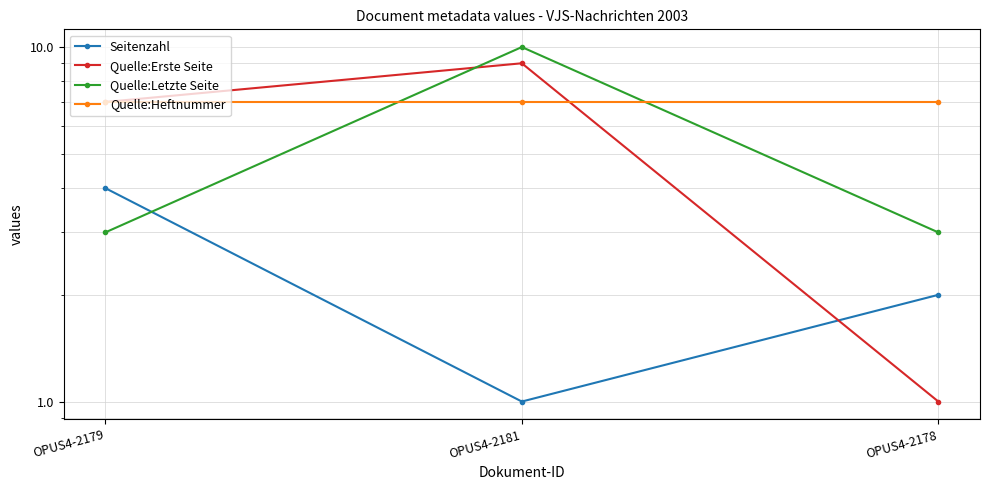

Which has a higher value, OPUS4-2181 or OPUS4-2179?

OPUS4-2179